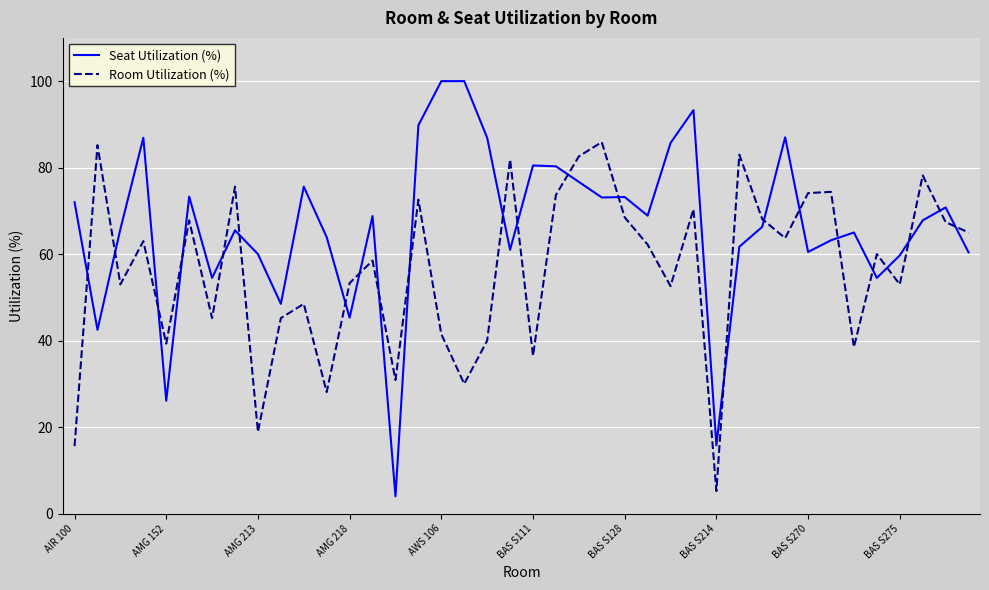

How many times do Room Utilization (%) and Seat Utilization (%) cross each other?

23